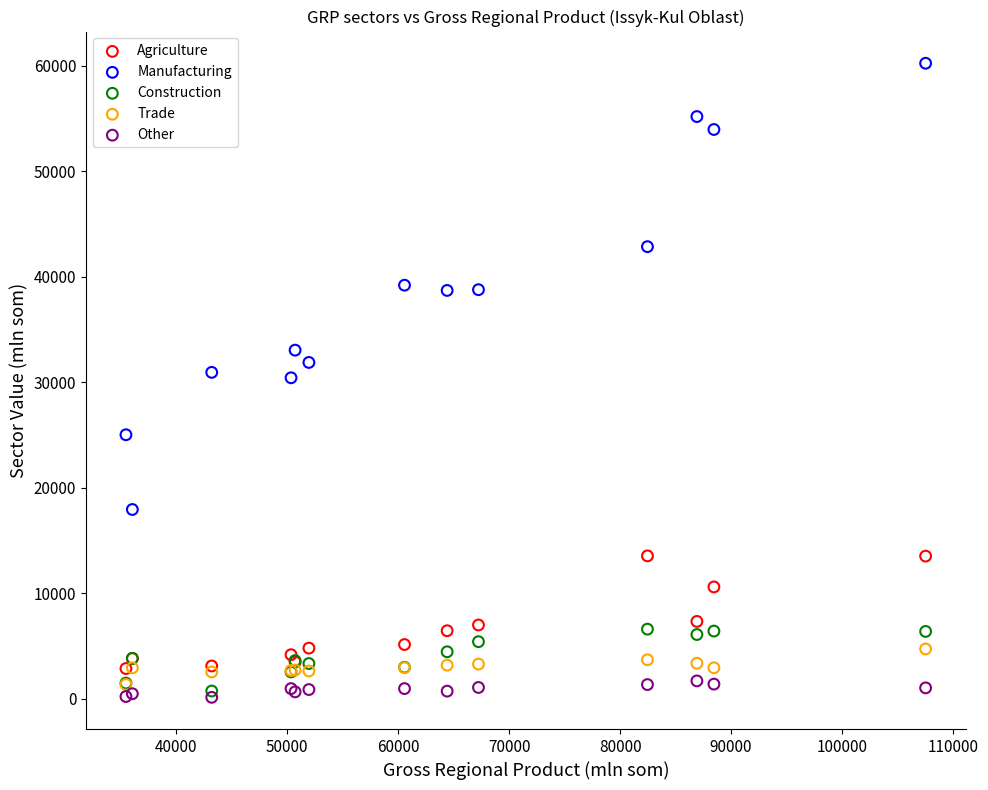

Which series contains the lowest Y value?

Other